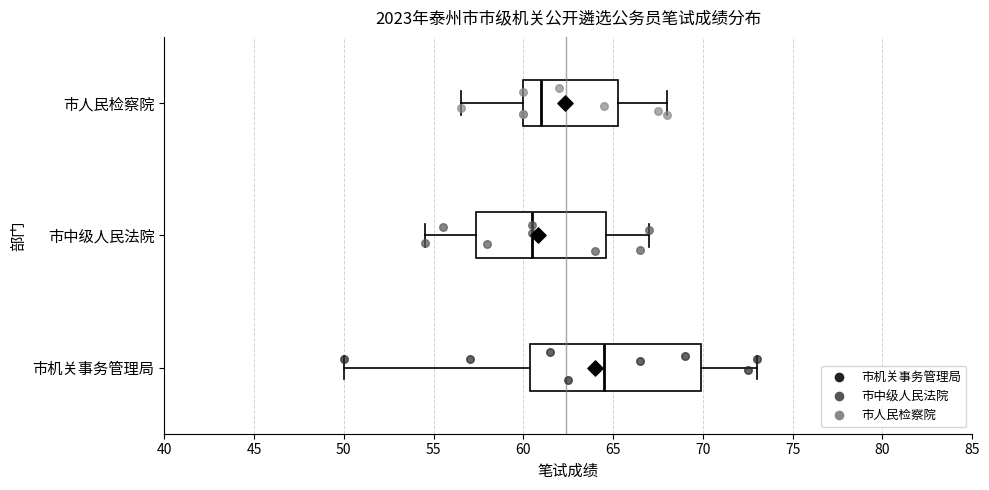

Where does the left whisker of the box for 市中级人民法院 end on the x-axis? The values are not printed on the chart, so give them approximately, as read against the axis.

54.5